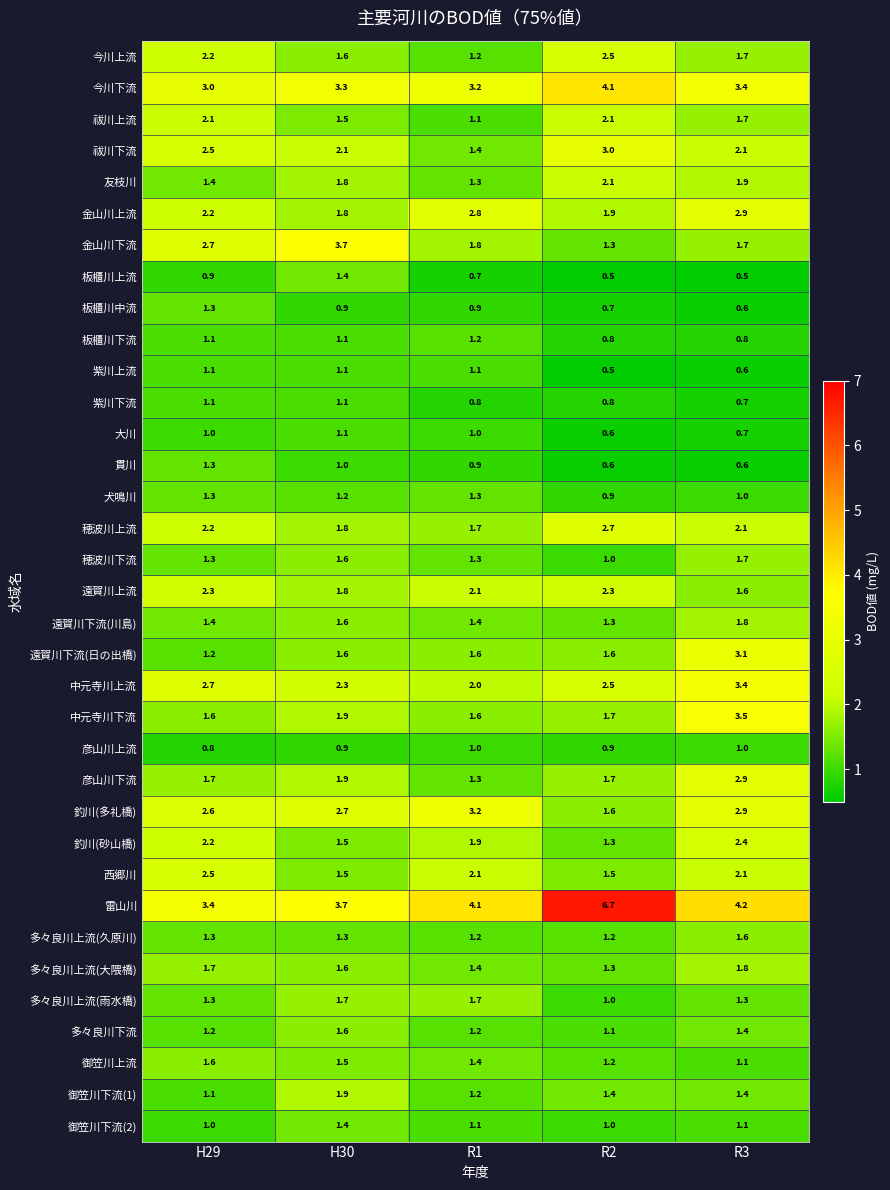

What is the greatest value displayed?

6.7